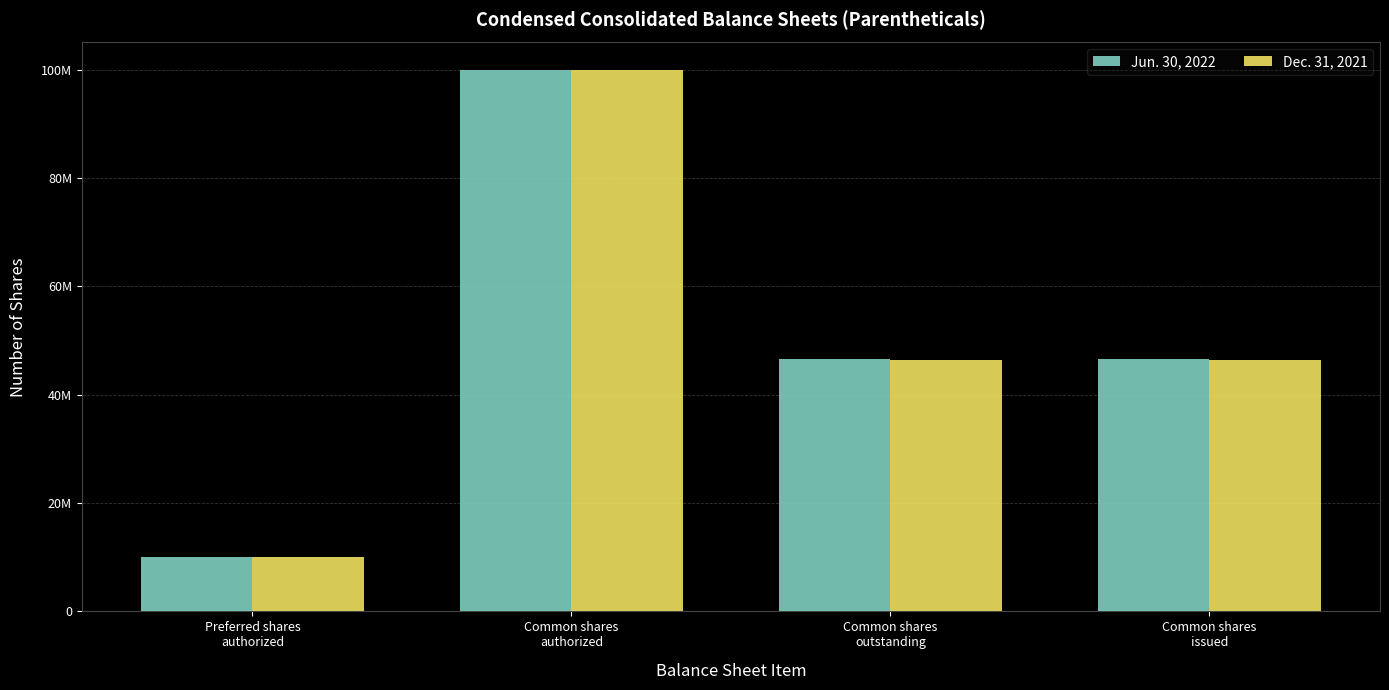

Are the bars horizontal?

No